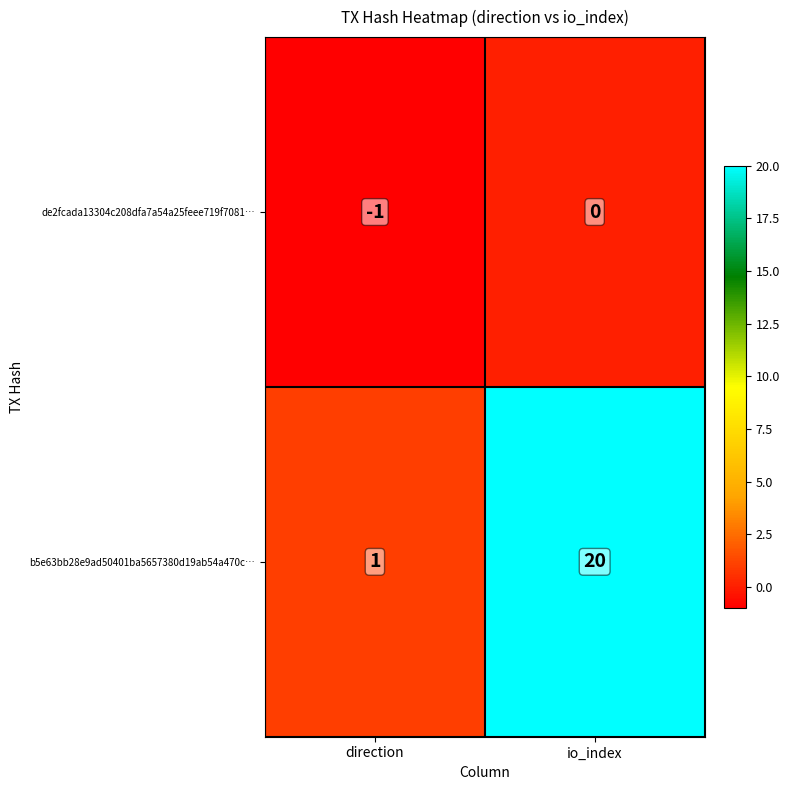

Reading left to right, extract all data points from this chart.

de2fcada13304c208dfa7a54a25feee719f7081…: -1	0
b5e63bb28e9ad50401ba5657380d19ab54a470c…: 1	20